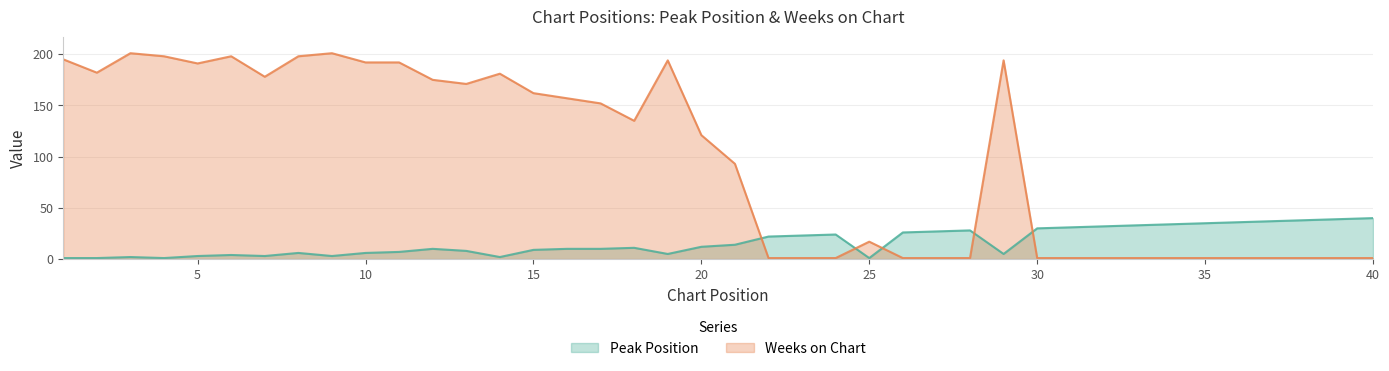

Reading left to right, transcribe all the data shown in this chart.

Peak Position: 1=1	2=1	3=2	4=1	5=3	6=4	7=3	8=6	9=3	10=6	11=7	12=10	13=8	14=2	15=9	16=10	17=10	18=11	19=5	20=12	21=14	22=22	23=23	24=24	25=1	26=26	27=27	28=28	29=5	30=30	31=31	32=32	33=33	34=34	35=35	36=36	37=37	38=38	39=39	40=40
Weeks on Chart: 1=195	2=182	3=201	4=198	5=191	6=198	7=178	8=198	9=201	10=192	11=192	12=175	13=171	14=181	15=162	16=157	17=152	18=135	19=194	20=121	21=93	22=1	23=1	24=1	25=17	26=1	27=1	28=1	29=194	30=1	31=1	32=1	33=1	34=1	35=1	36=1	37=1	38=1	39=1	40=1